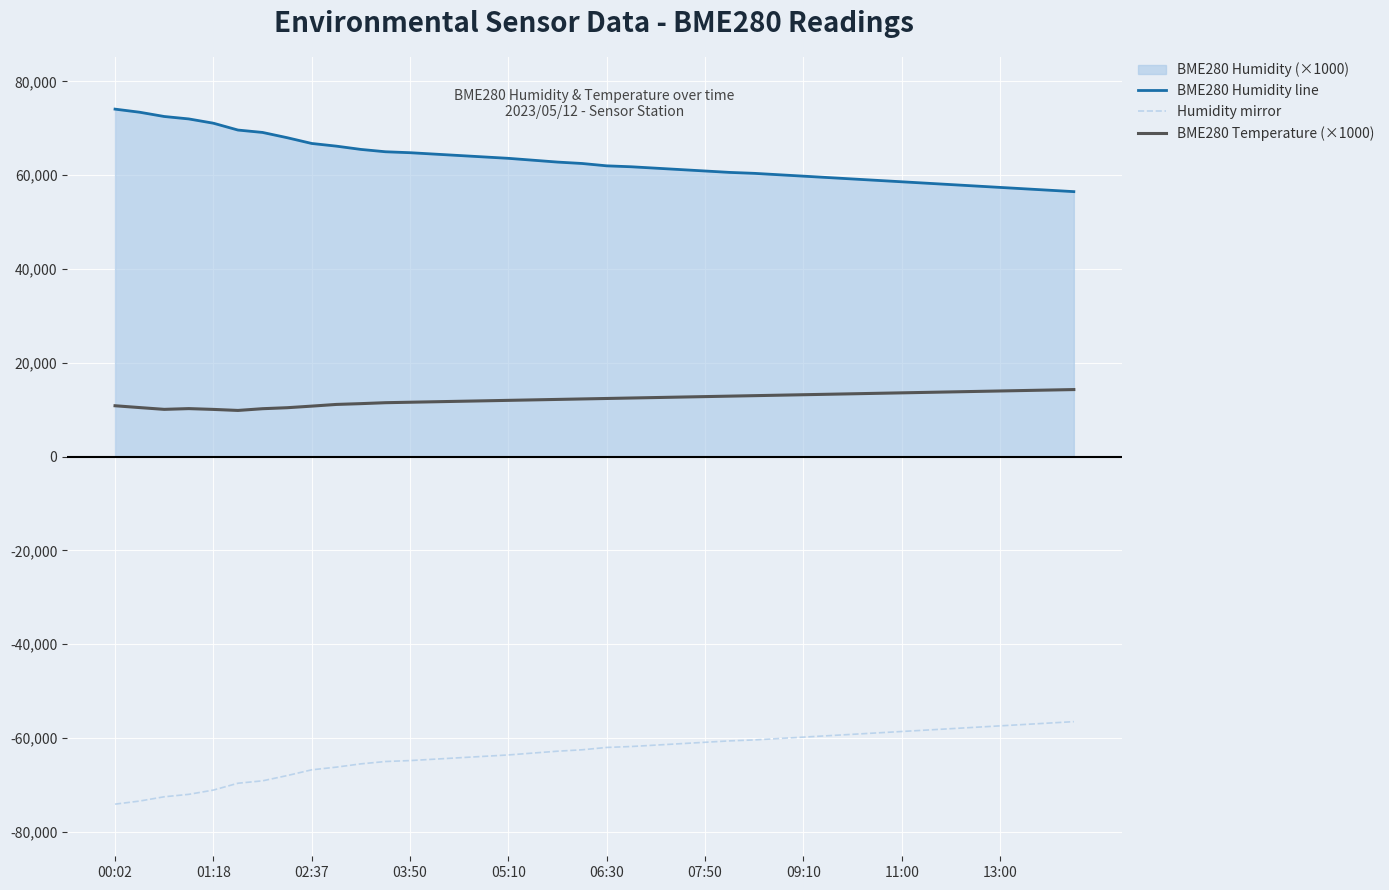

At how many categories does at least one series exceed 18859?

40